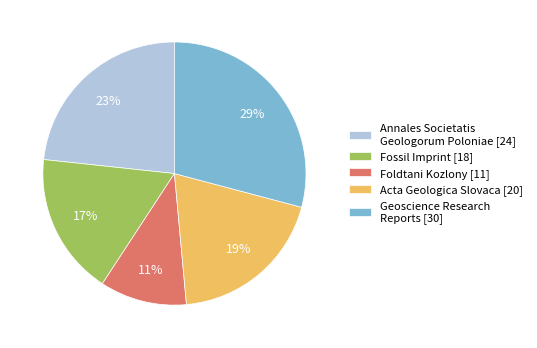

Which category has the smallest portion of the pie?

Foldtani Kozlony [11]